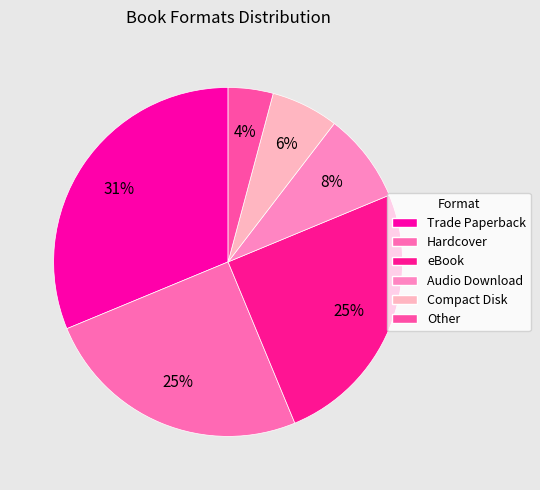

Which has a higher value, eBook or Audio Download?

eBook